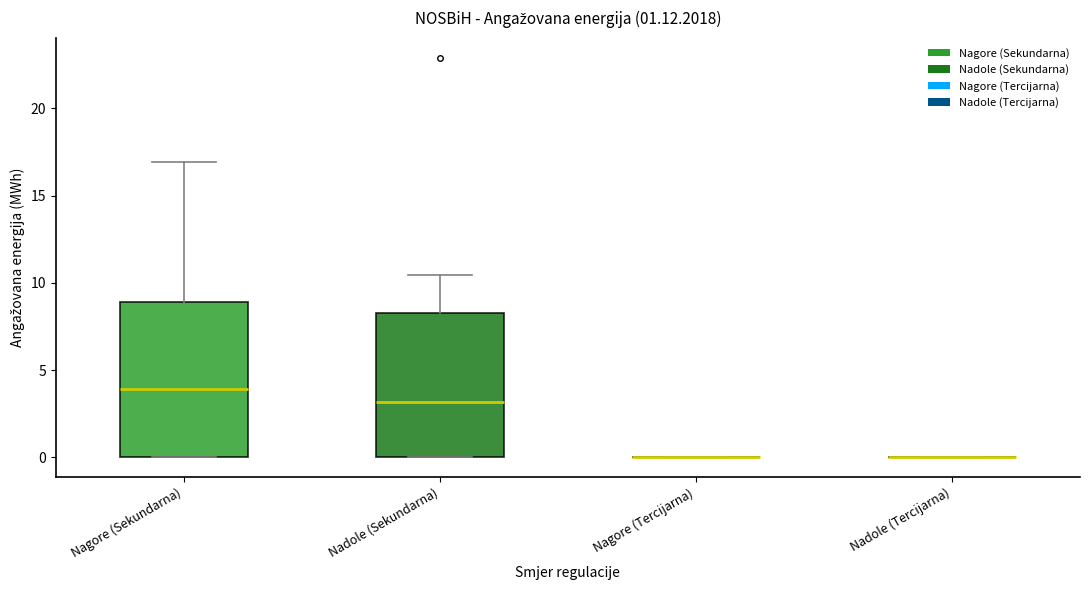

Which box is the tallest, from its lower edge to its upper edge?

Nagore (Sekundarna)